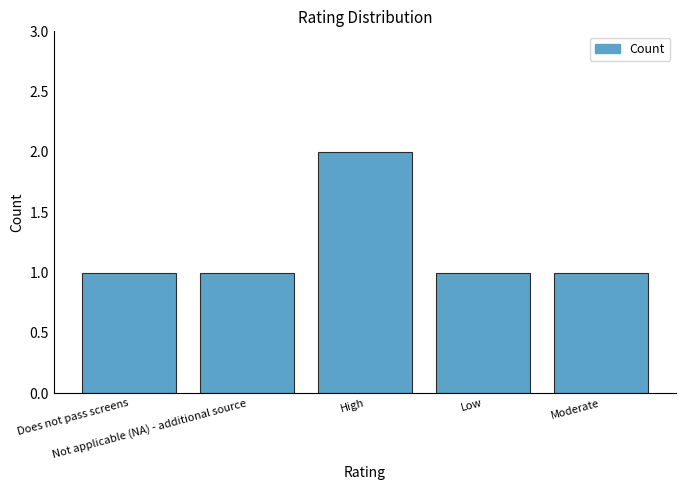

What is the greatest value displayed?

2